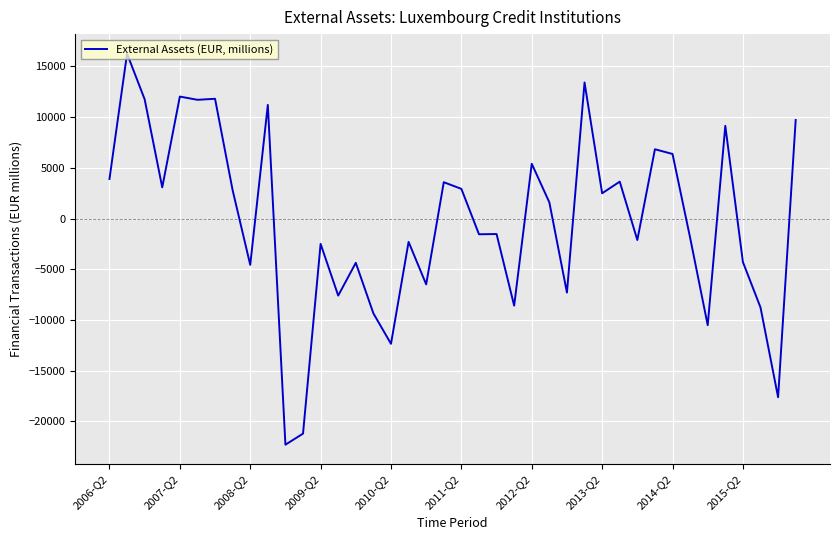

What is the difference between the maximum and minimum values?

38539.6